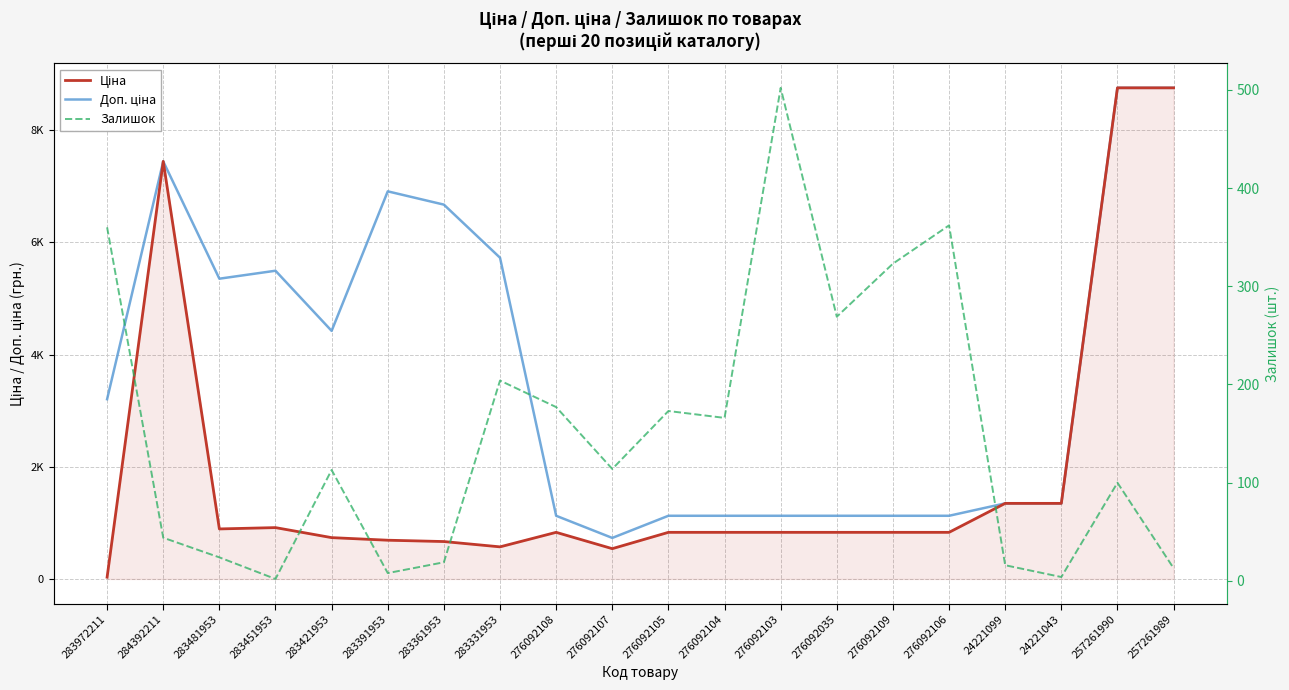

What is the sum of all Залишок values?

2993.0